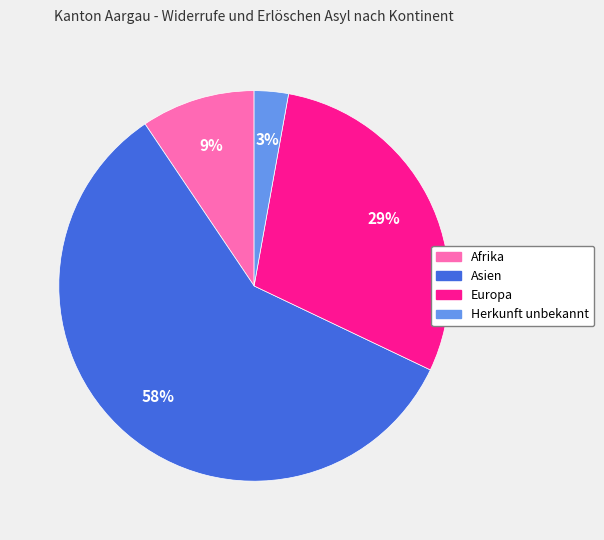

To the nearest percent, what is the difference between the largest and smallest slice percentages?

56%